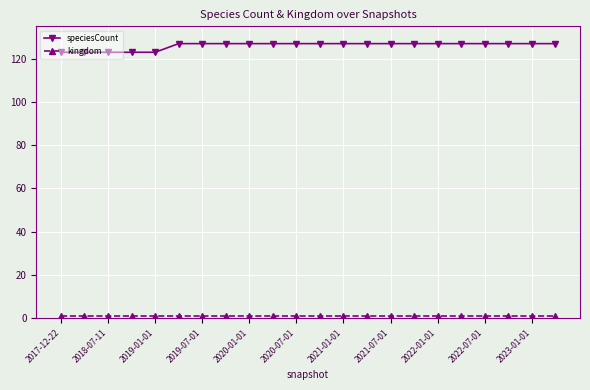

Which series has the largest total across all categories?

speciesCount